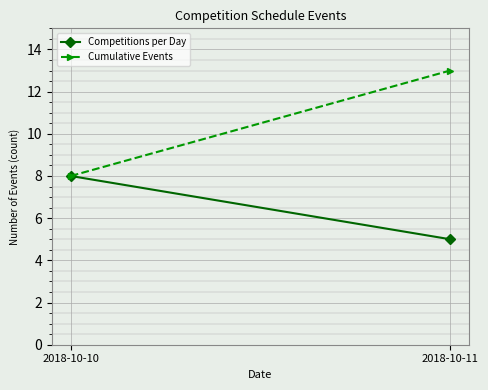

Reading right to left, extract all data points from this chart.

Competitions per Day: 2018-10-11=5	2018-10-10=8
Cumulative Events: 2018-10-11=13	2018-10-10=8